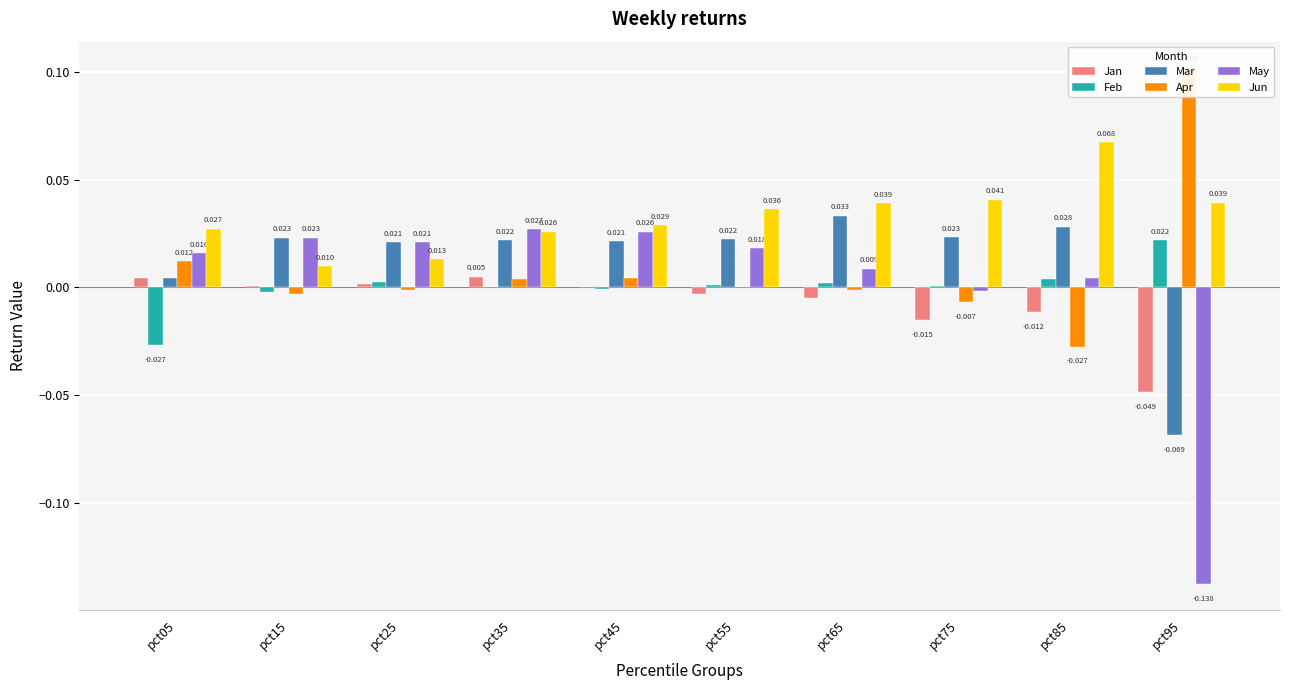

Which series has the widest spread of values?

May